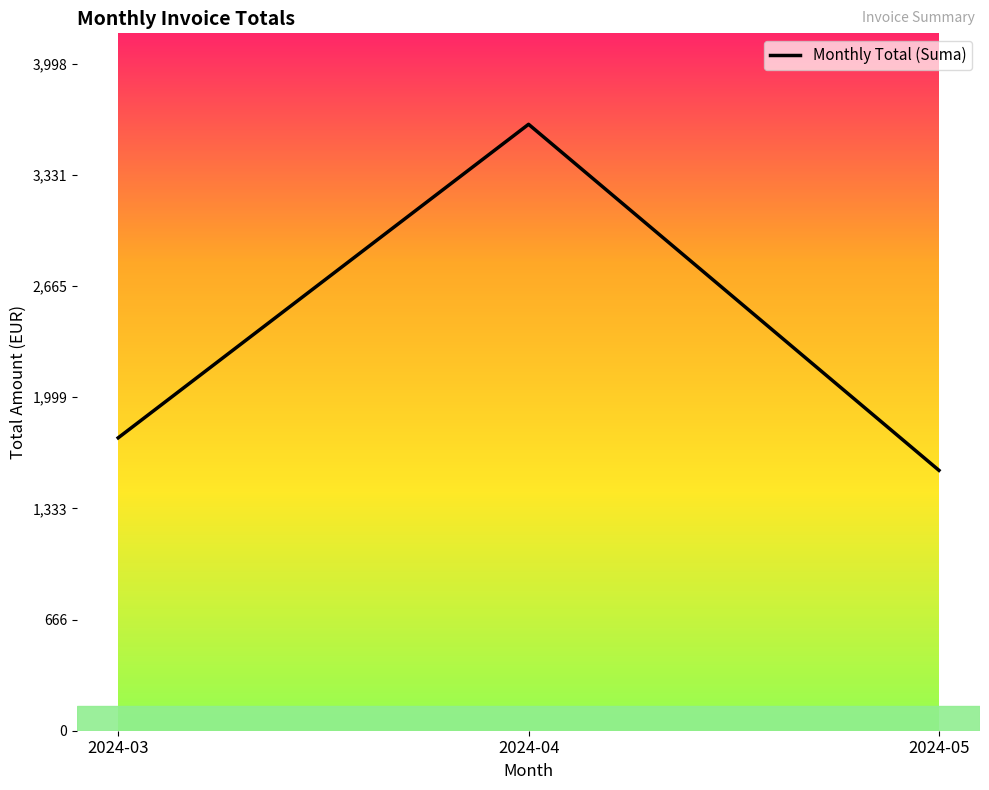

The value at 2024-05 is 2072.9. True or false?

False